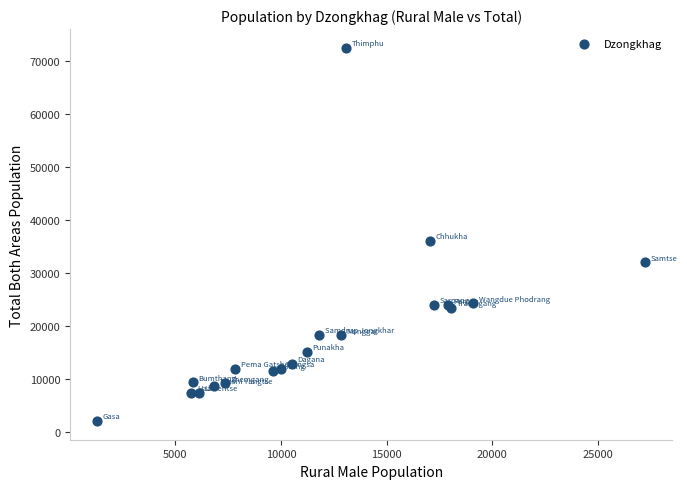

What Y value in the scatter plot is closest to 37313?

36041